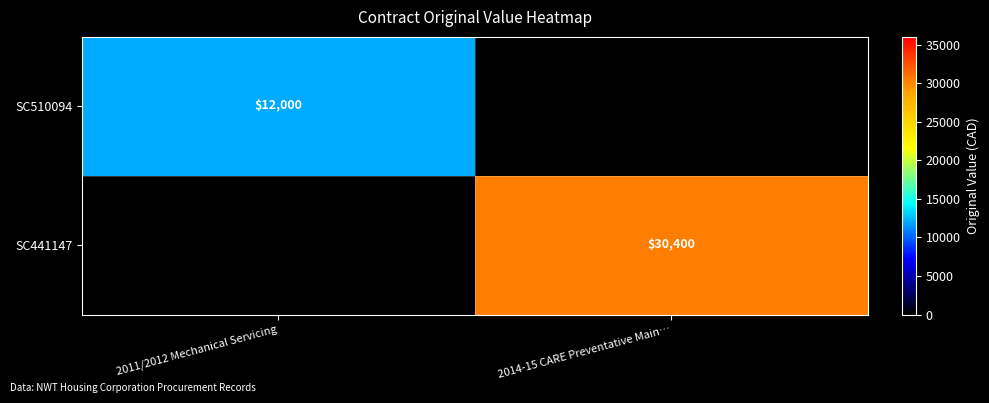

What is the total value across all series at 2014-15 CARE Preventative Main…?

30400